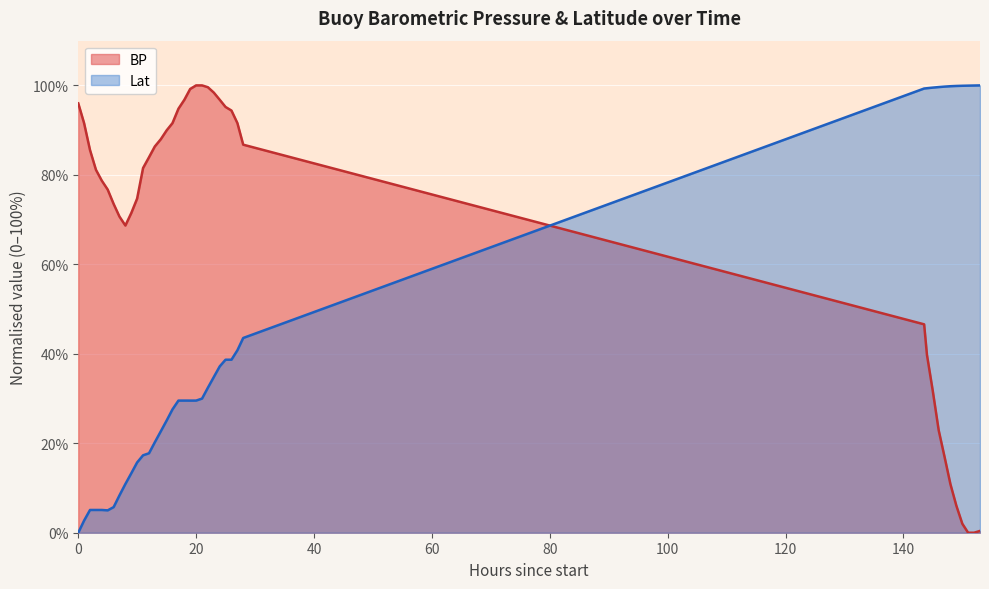

What are all the series names shown in the legend?

BP, Lat